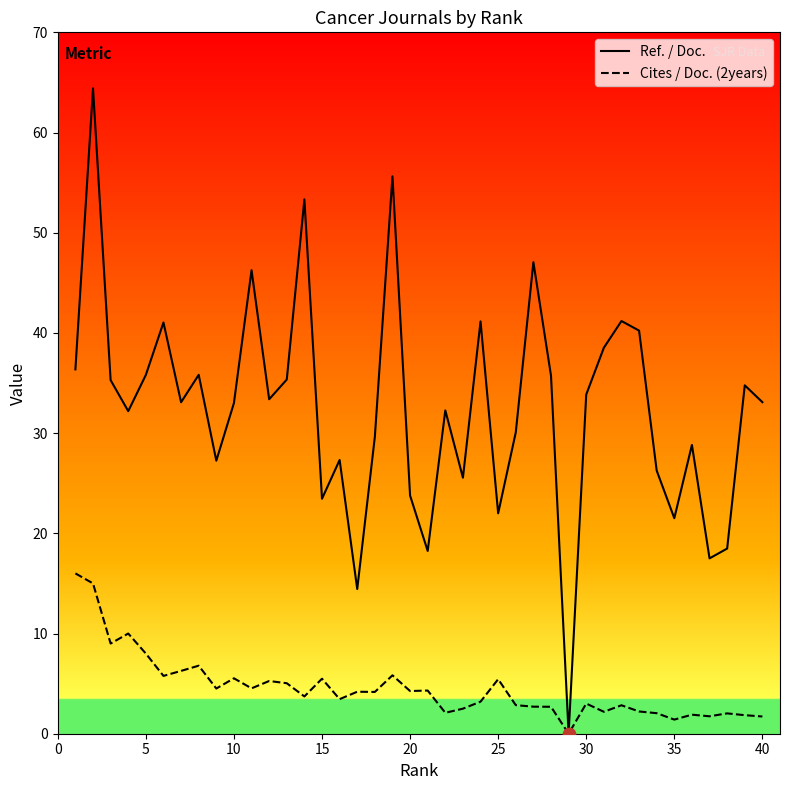

At how many categories does at least one series exceed 37?

10